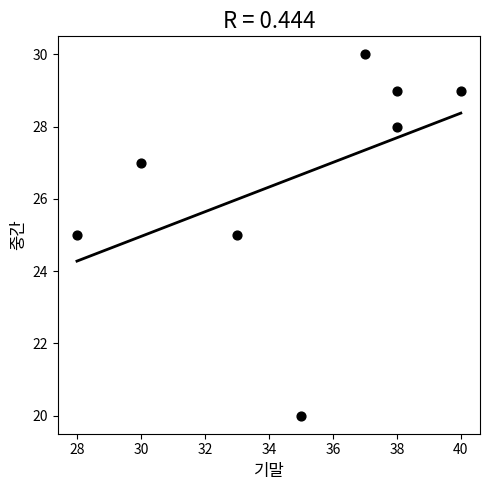

What is the range of Y values (max minus min)?

10